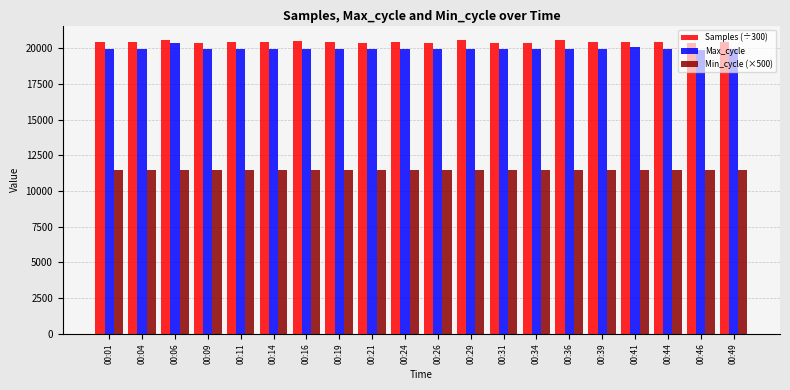

True or false: Max_cycle has a value of 19921.0 at 00:36.

True